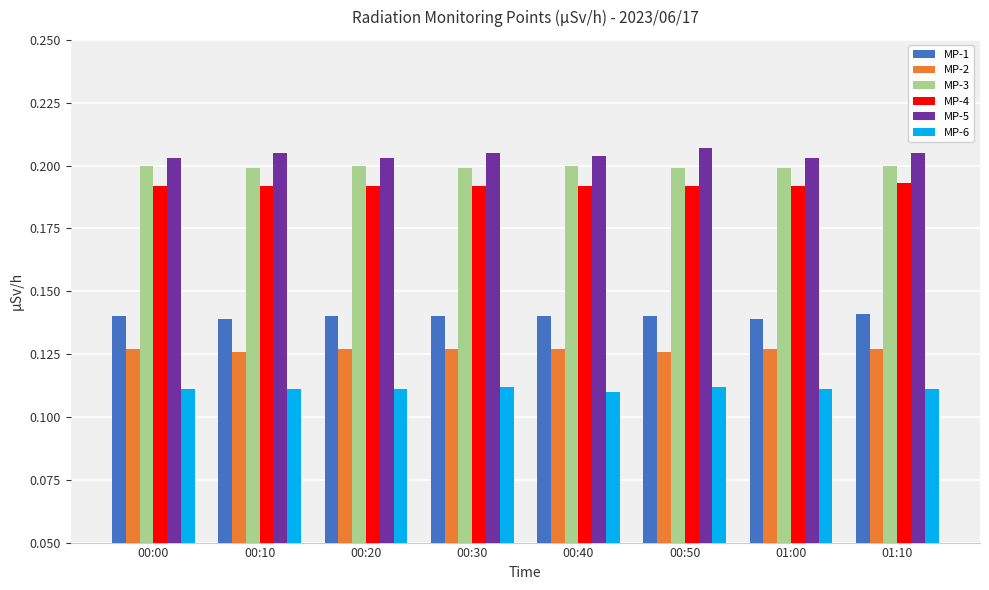

Is it true that MP-2 equals 0.2 at 00:40?

False